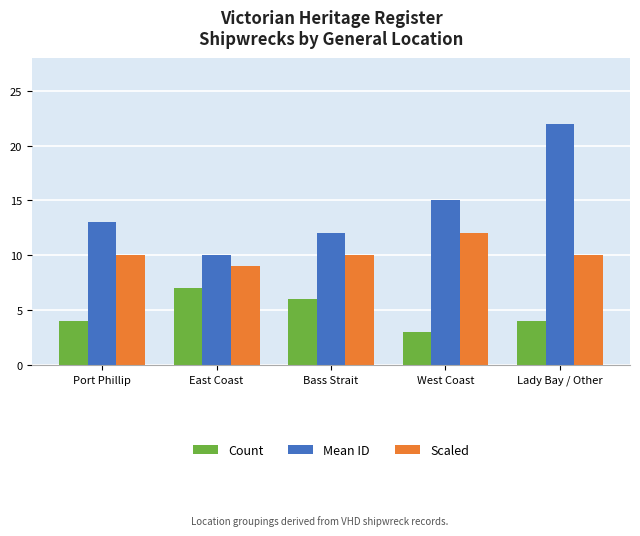

True or false: Scaled has a value of 20 at West Coast.

False